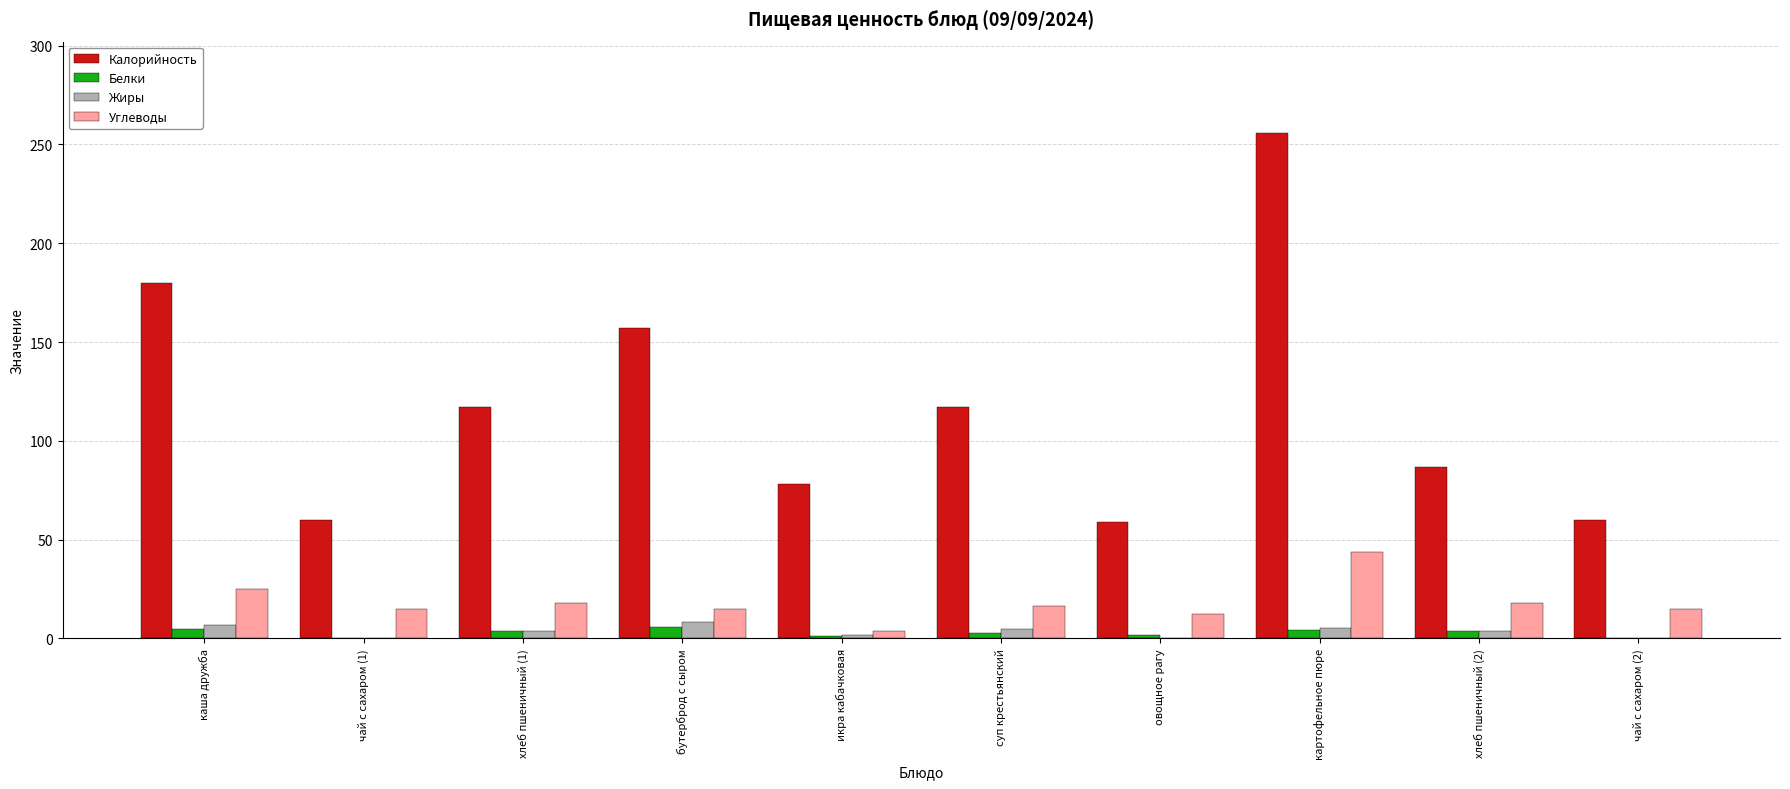

Which series changed the most between хлеб пшеничный (1) and овощное рагу?

Калорийность